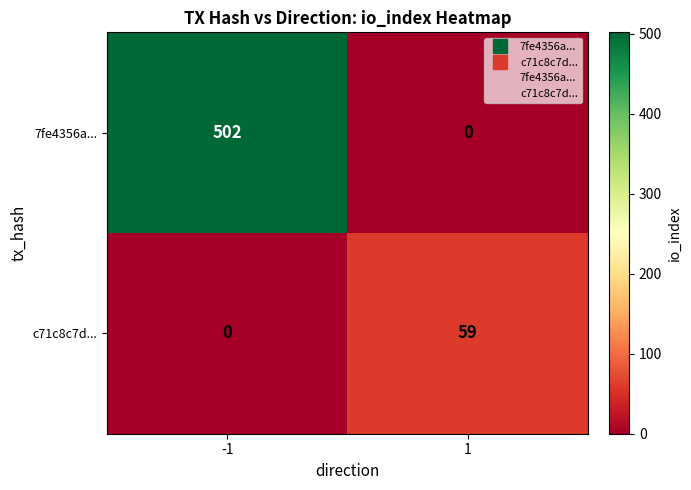

At how many categories does at least one series exceed 74?

1